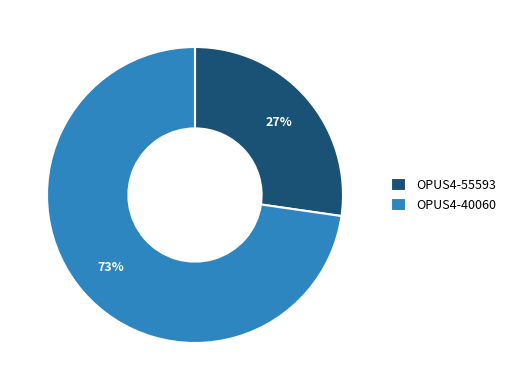

Does any single category account for the majority?

Yes